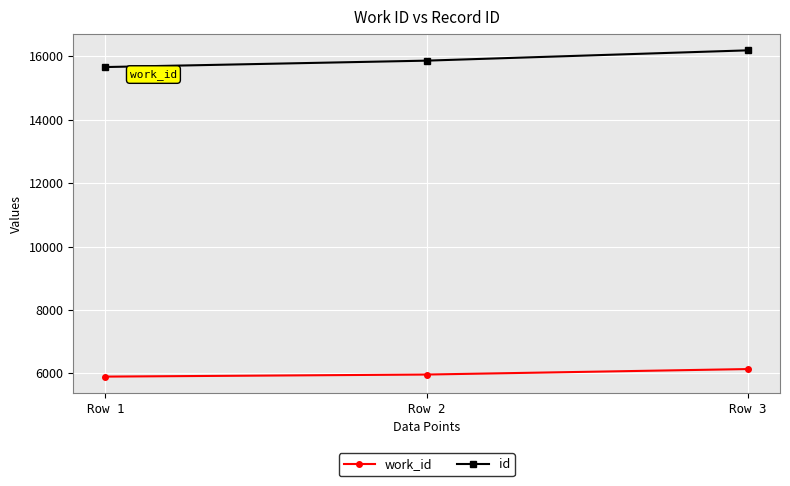

Rank the series by their average value, from highest to lowest.

id, work_id